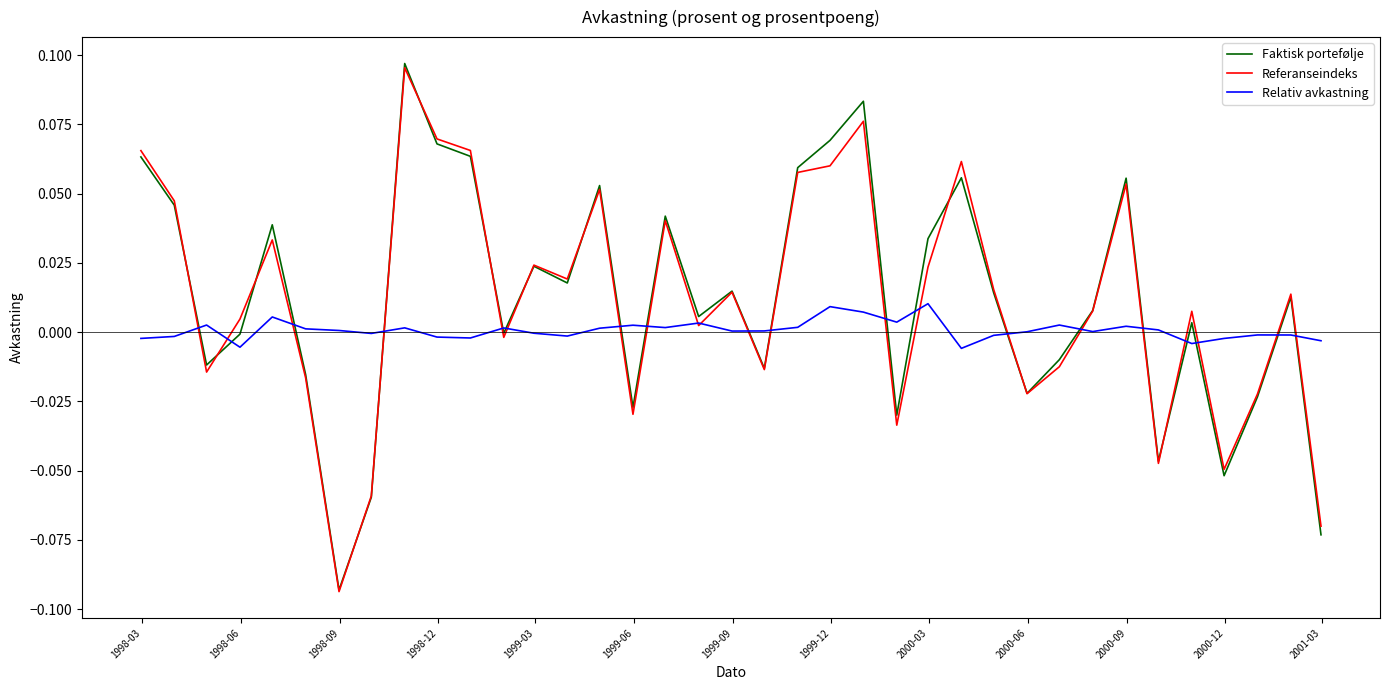

Which series has the largest range (max minus min)?

Faktisk portefølje